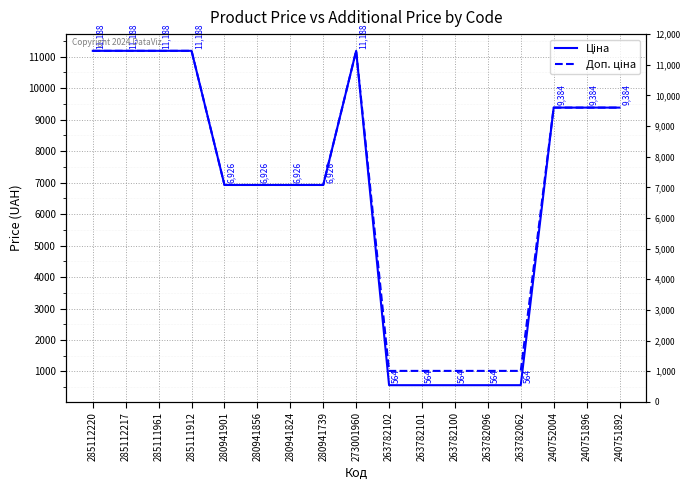

Reading right to left, transcribe all the data shown in this chart.

Ціна: 240751892=9384.0	240751896=9384.0	240752004=9384.0	263782062=564.0	263782096=564.0	263782100=564.0	263782101=564.0	263782102=564.0	273001960=11188.2	280941739=6925.7	280941824=6925.7	280941856=6925.7	280941901=6925.7	285111912=11188.2	285111961=11188.2	285112217=11188.2	285112220=11188.2
Доп. ціна: 240751892=9384.0	240751896=9384.0	240752004=9384.0	263782062=1017.8	263782096=1017.8	263782100=1017.8	263782101=1017.8	263782102=1017.8	273001960=11188.2	280941739=6925.7	280941824=6925.7	280941856=6925.7	280941901=6925.7	285111912=11188.2	285111961=11188.2	285112217=11188.2	285112220=11188.2